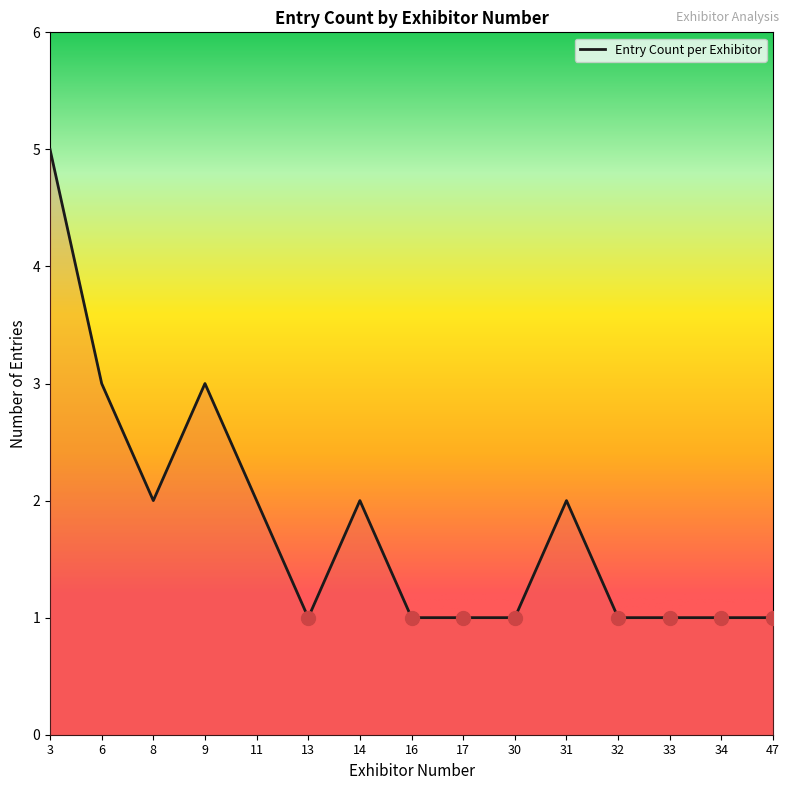

What is the change in value from 11 to 30?

-1